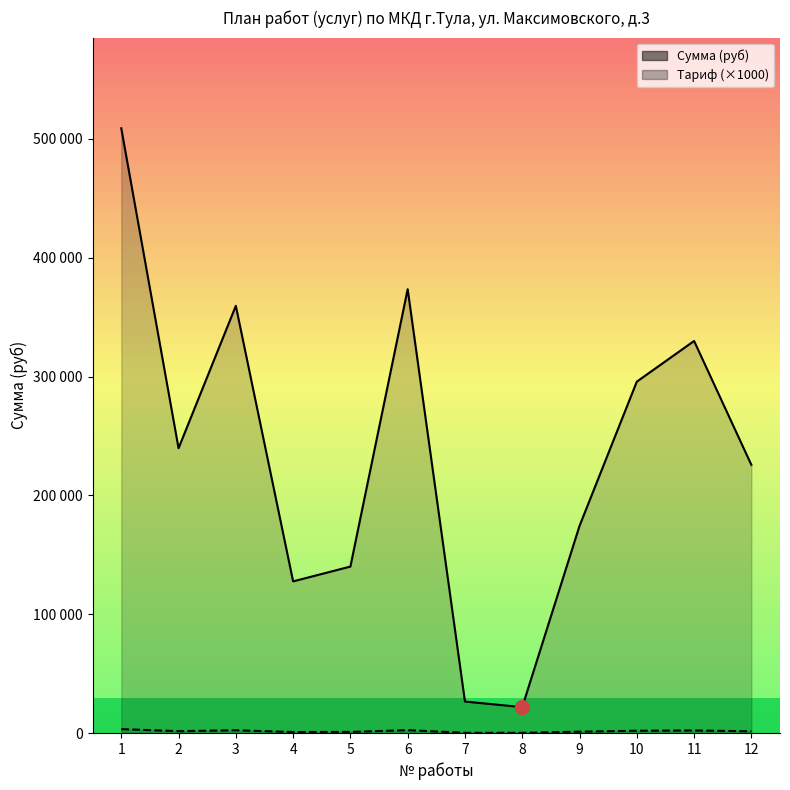

List the series in order of their peak value, highest first.

Сумма (руб), Тариф (×1000)